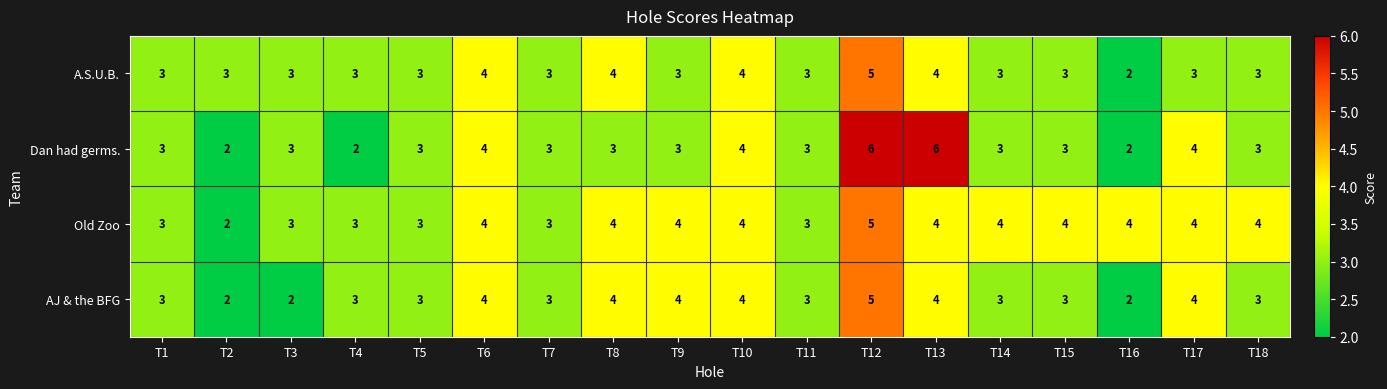

What is the difference between the maximum and minimum values in the A.S.U.B. series?

3